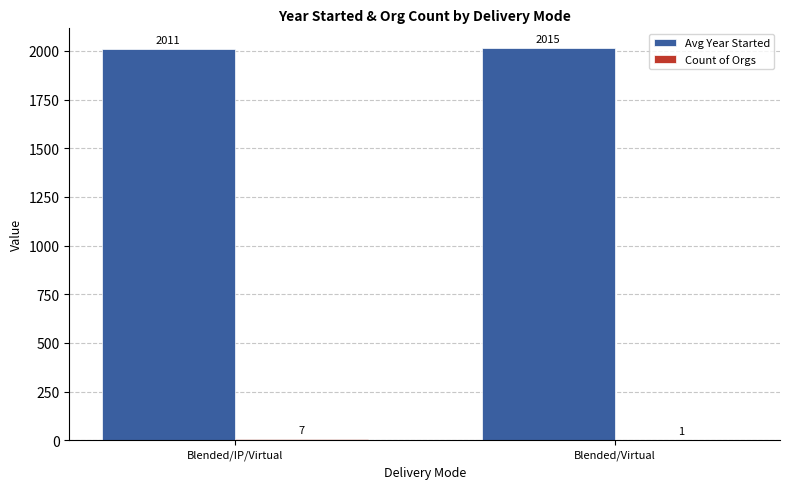

What is the maximum value shown in the chart?

2015.0